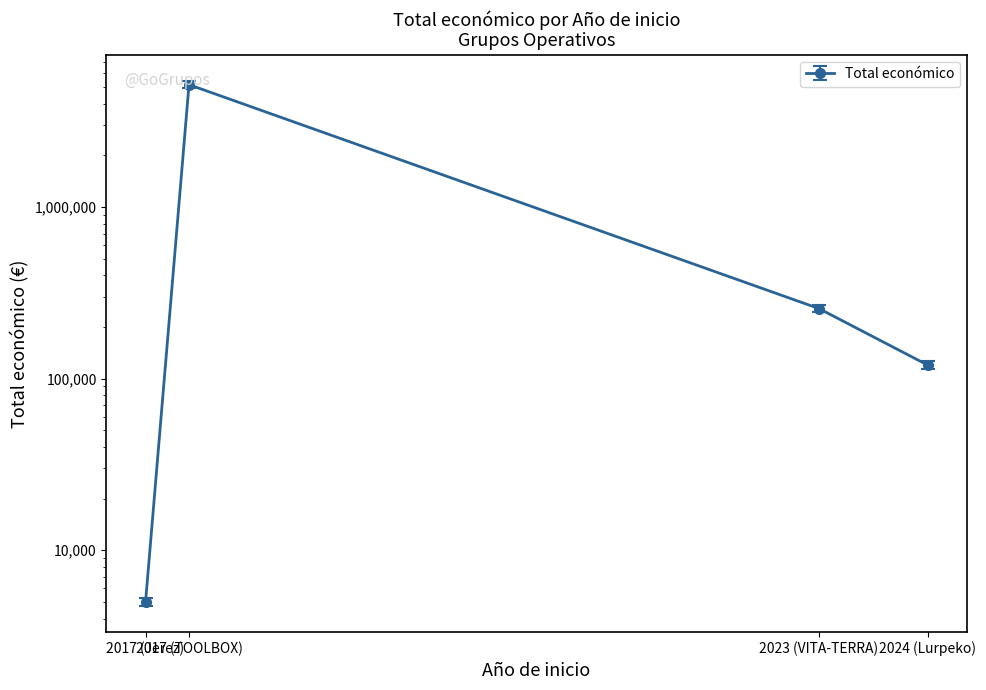

The chart shows a value of 255921 at 2023 (VITA-TERRA). True or false?

True